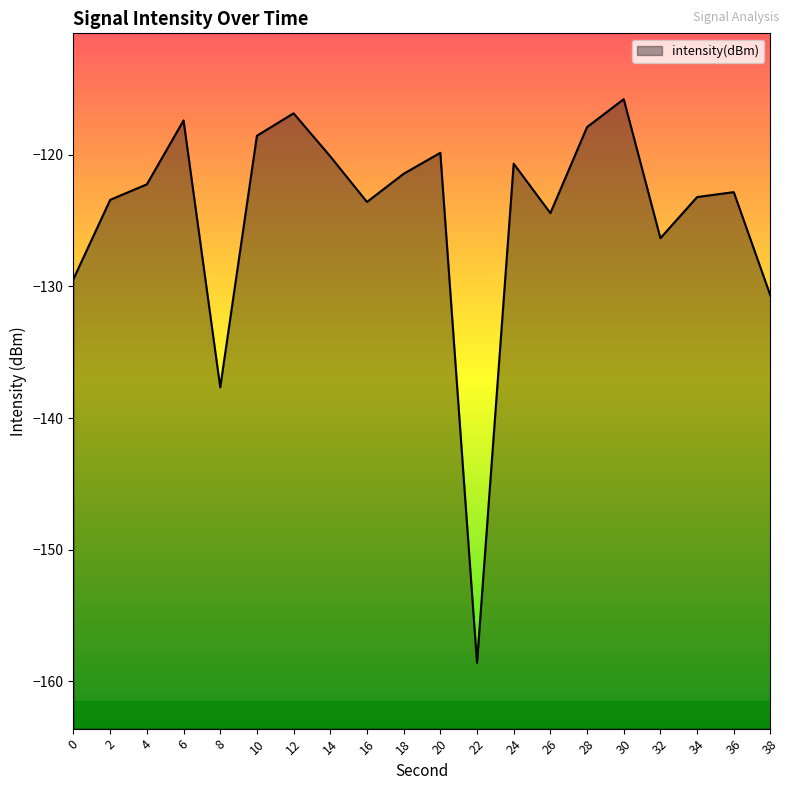

List the labels in order of value, largest first.

30, 12, 6, 28, 10, 20, 14, 24, 18, 4, 36, 34, 2, 16, 26, 32, 0, 38, 8, 22